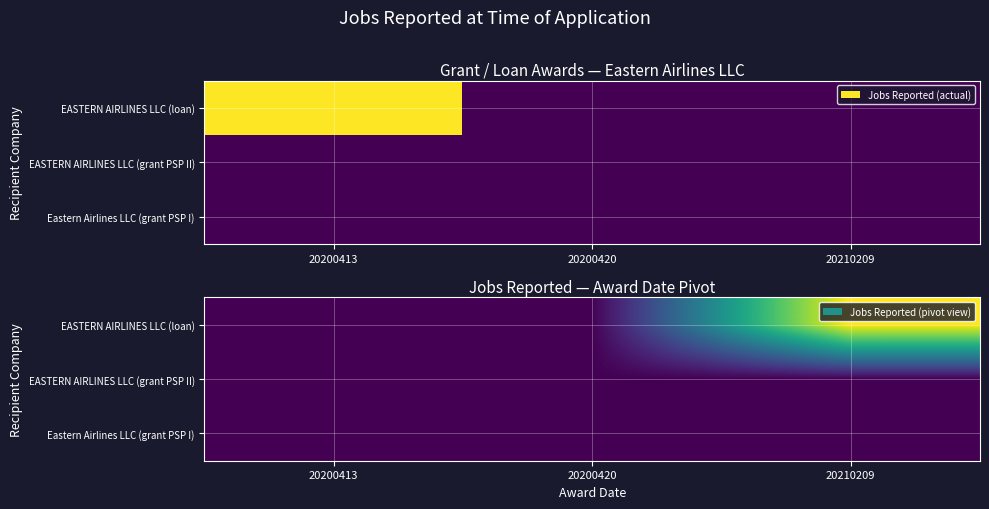

Which series changed the most between 20200413 and 20200420?

EASTERN AIRLINES LLC (loan)